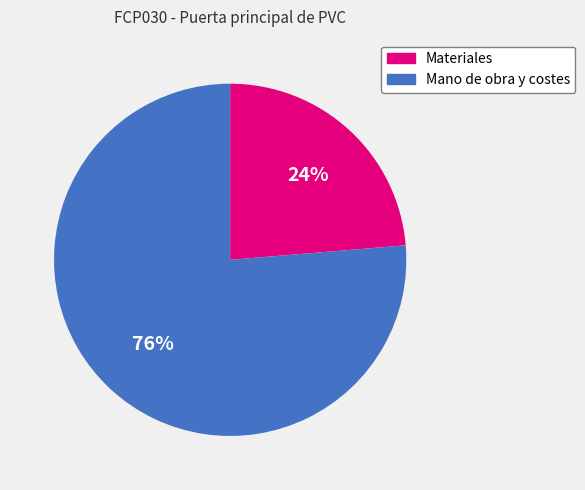

How many segments does this pie chart have?

2